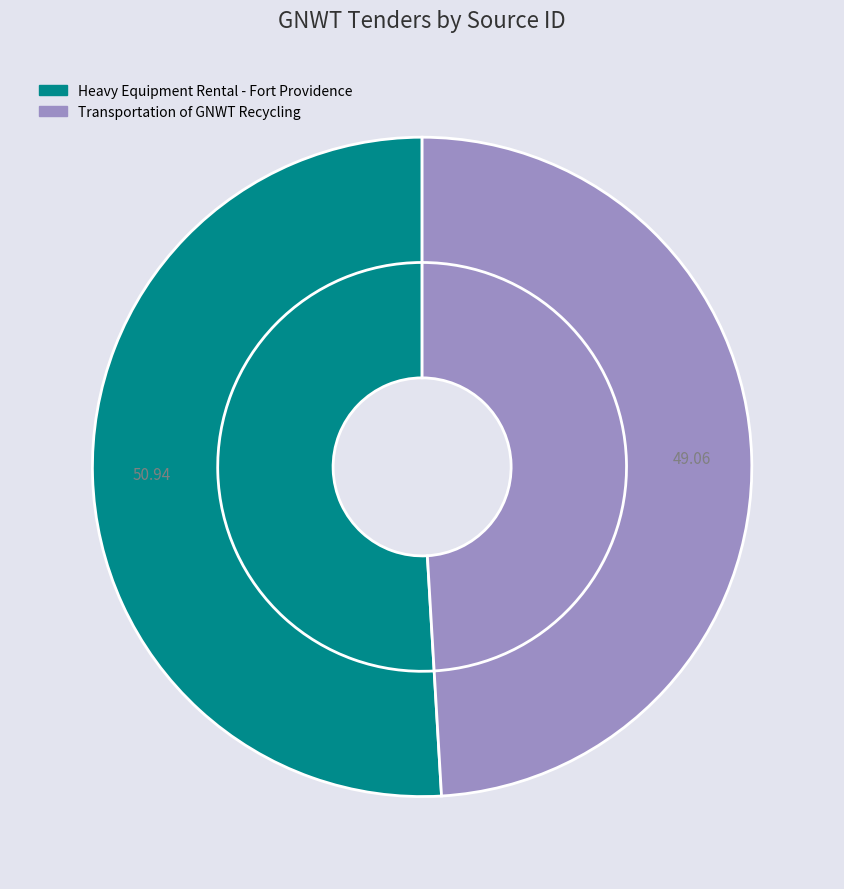

Is Transportation of GNWT Recycling the majority of the pie?

No